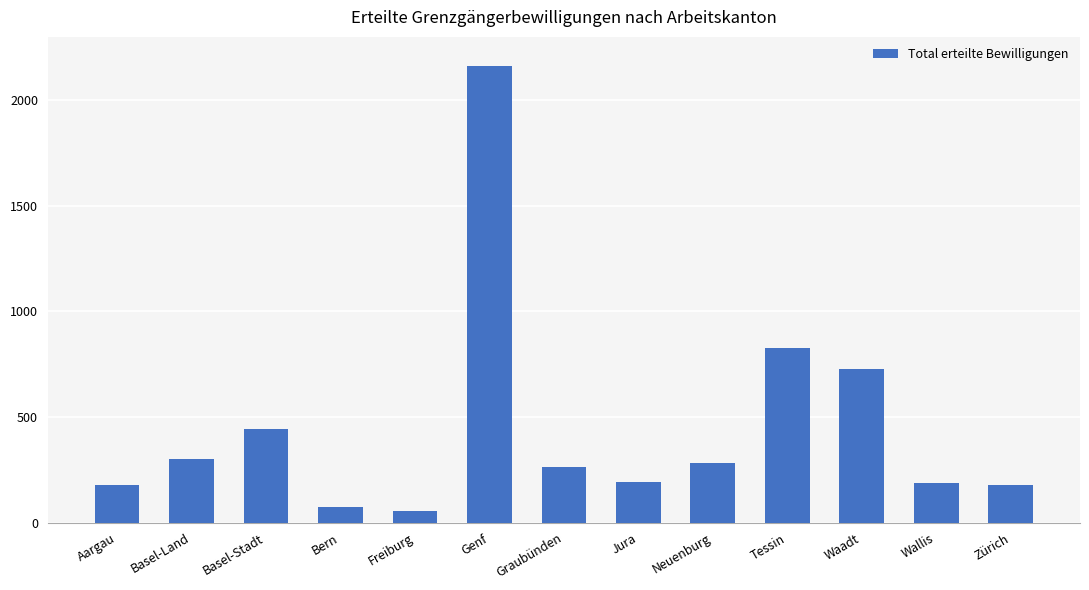

What is the difference between the values at Bern and Graubünden?

190